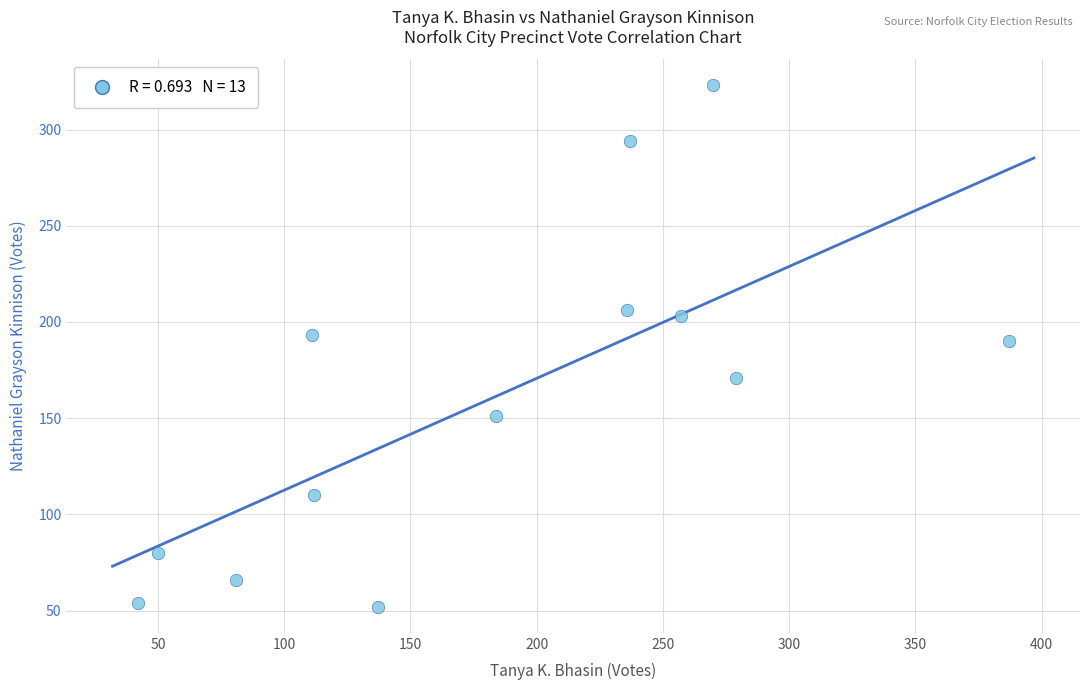

What Y value in the scatter plot is closest to 187?

190